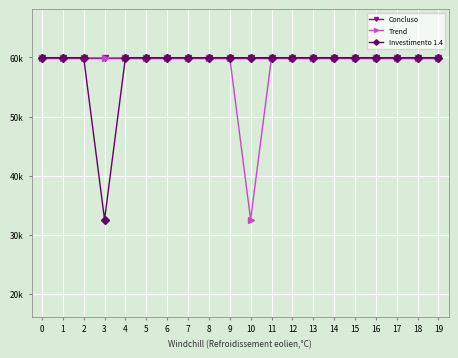

Which has a higher value, 5 or 3?

5